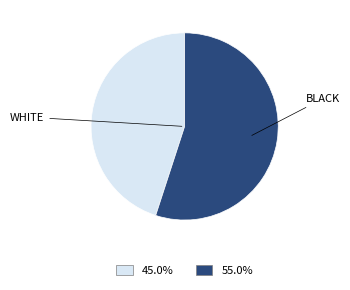

Does any single category account for the majority?

Yes